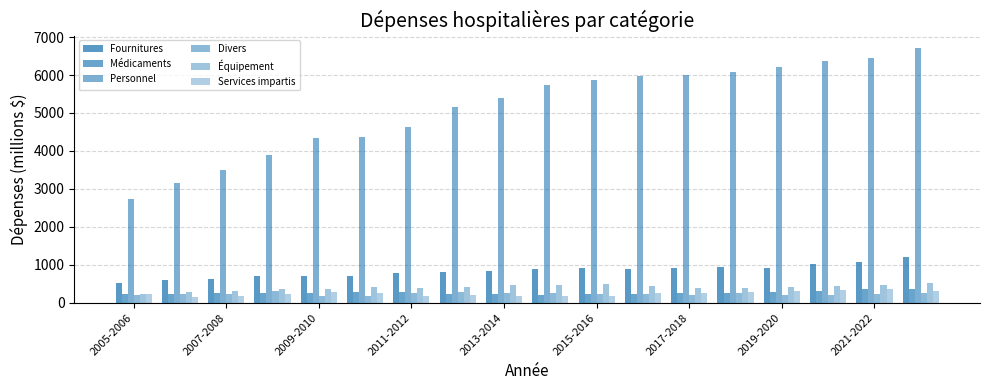

What is the smallest value displayed?

162.6